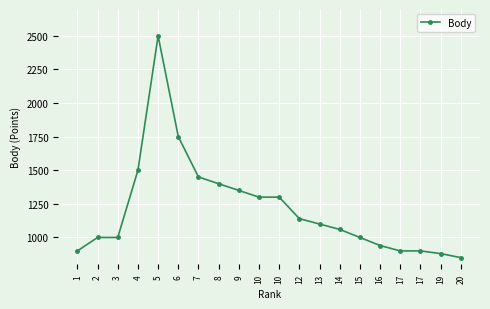

What is the minimum value shown in the chart?

850